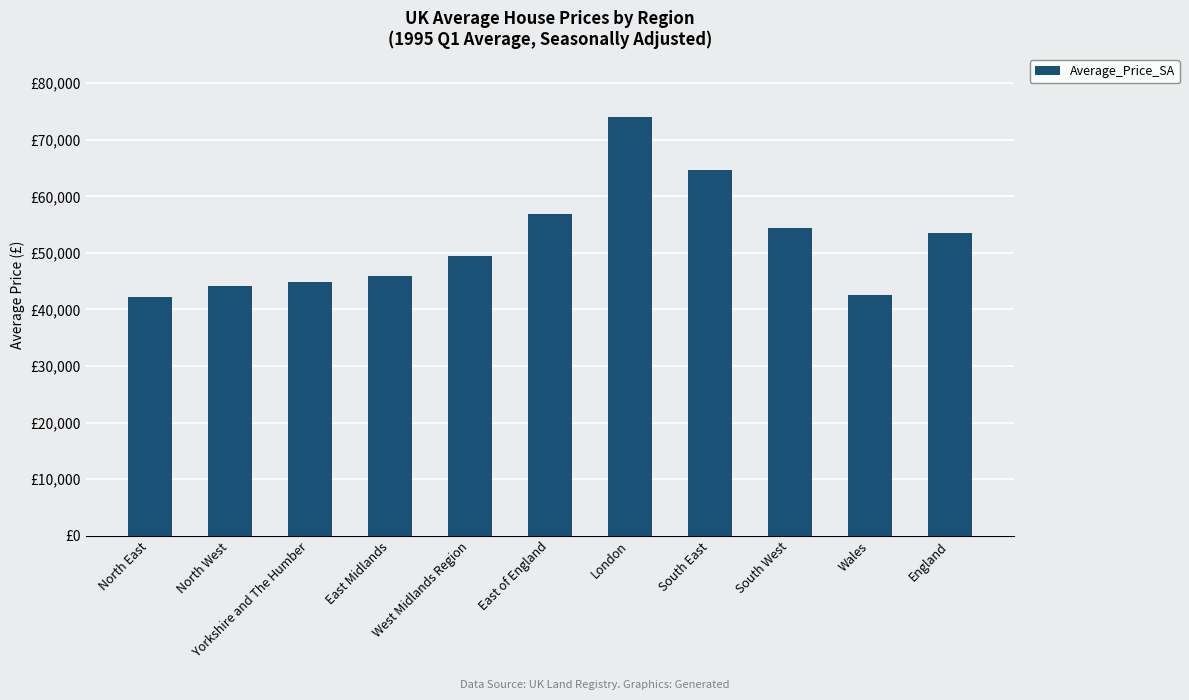

What is the sum of the values at South East and North West?

108892.5